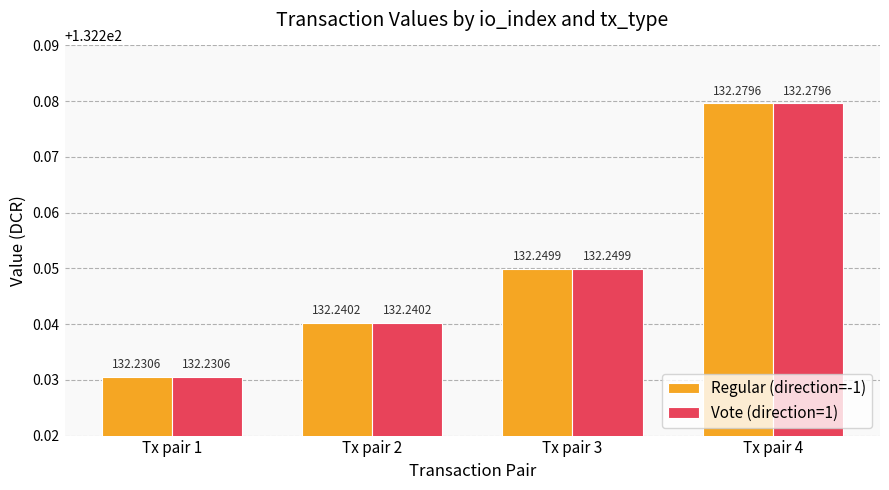

Reading left to right, list all the values displayed in this chart.

Regular (direction=-1): 132.2	132.2	132.2	132.3
Vote (direction=1): 132.2	132.2	132.2	132.3